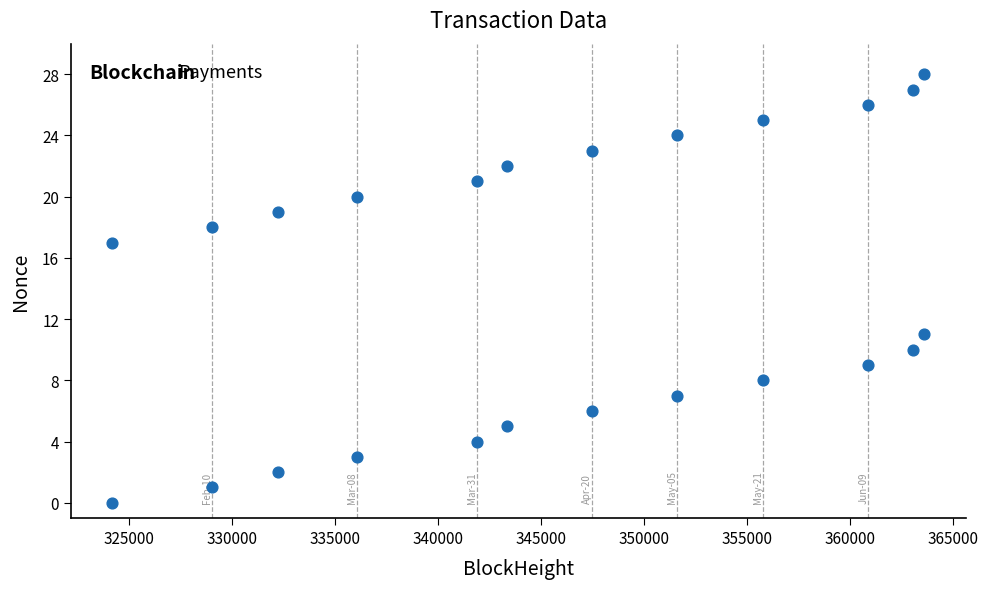

What is the range of Y values (max minus min)?

28